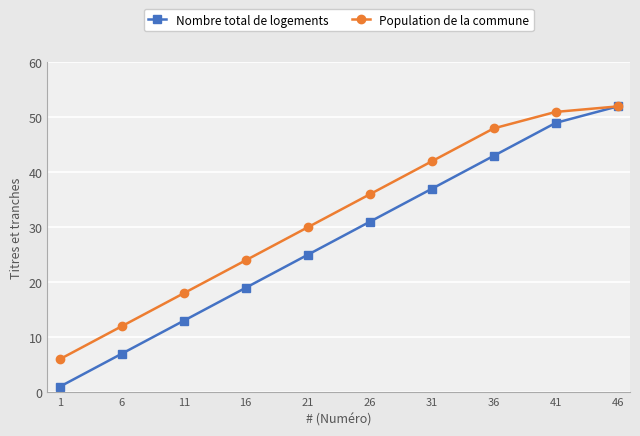

Reading left to right, list all the values displayed in this chart.

Nombre total de logements: 1	7	13	19	25	31	37	43	49	52
Population de la commune: 6	12	18	24	30	36	42	48	51	52